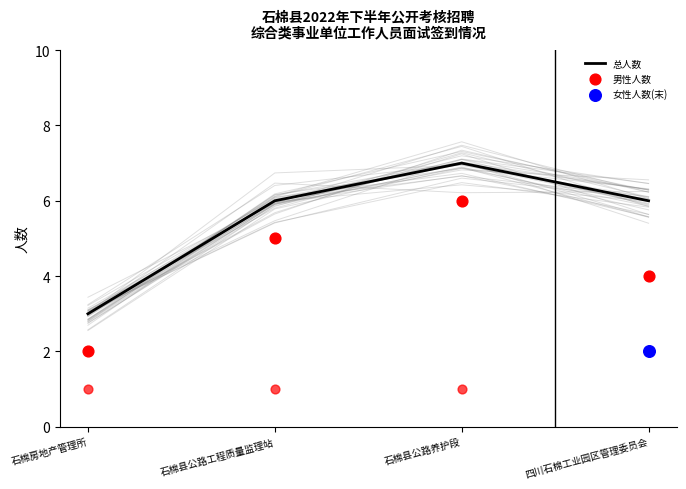

At how many categories does at least one series exceed 6?

1